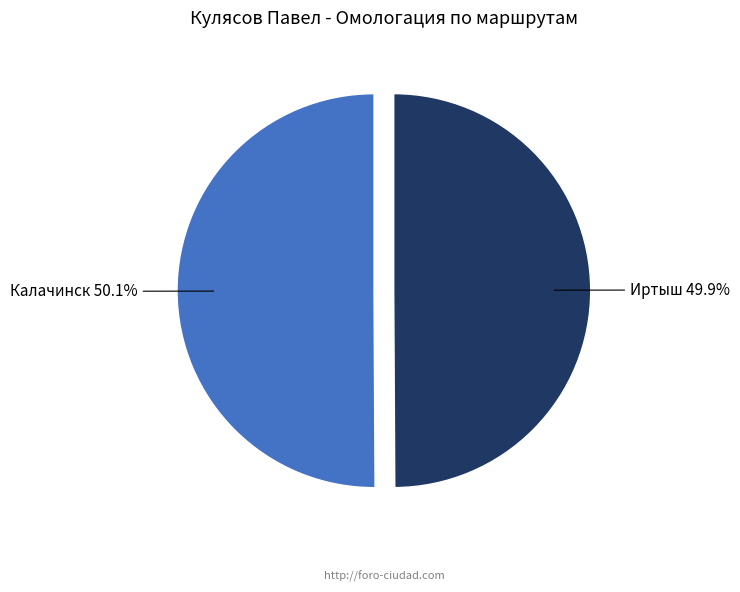

To the nearest percent, what is the combined percentage of Калачинск and Иртыш?

100%